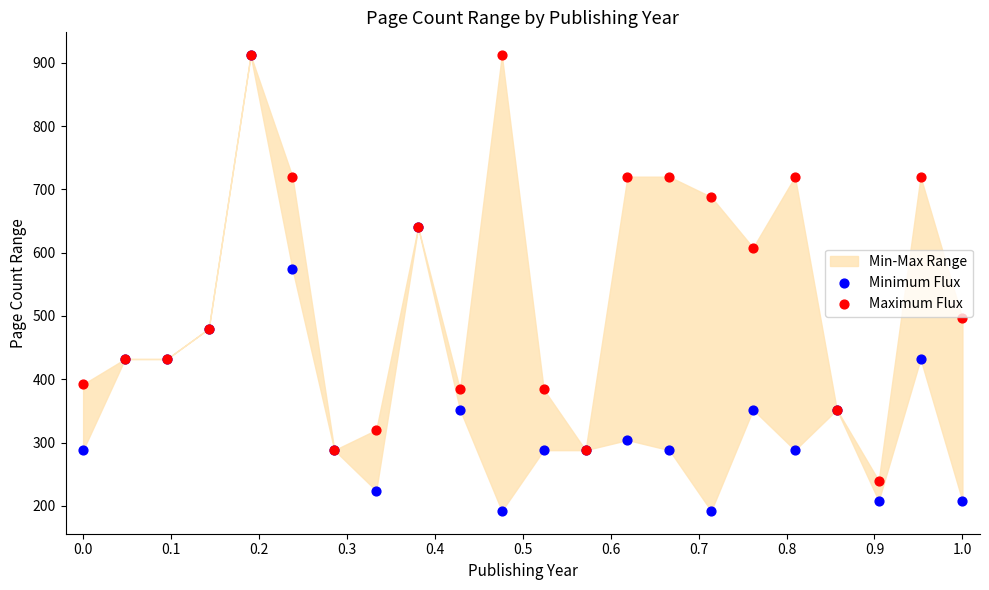

Which series has the widest spread of Y values?

Minimum Flux